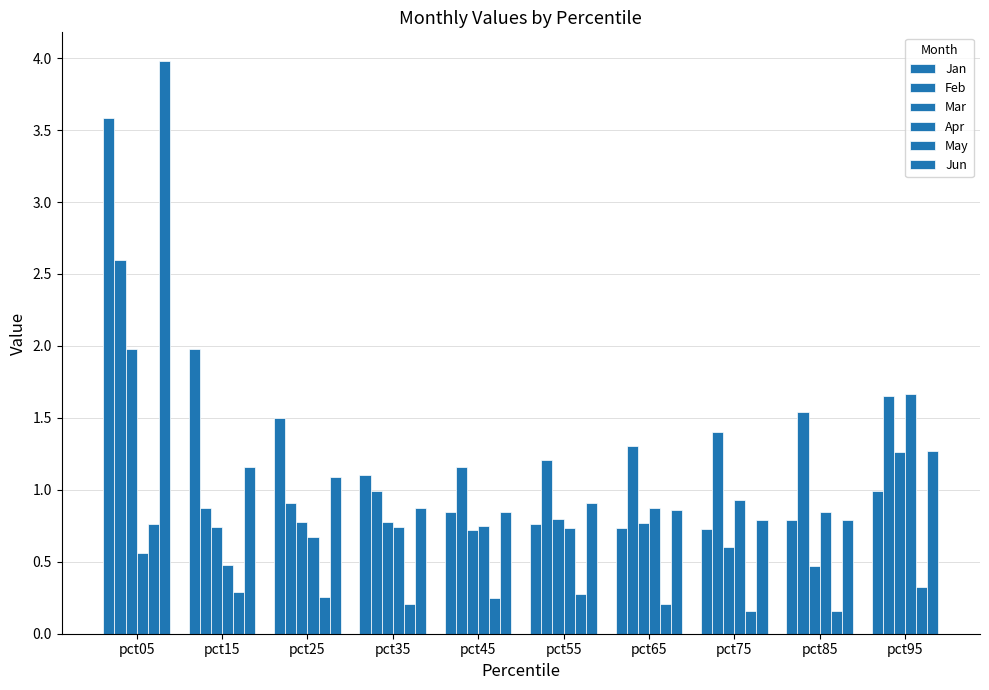

Between pct45 and pct85, which series saw the biggest shift?

Feb